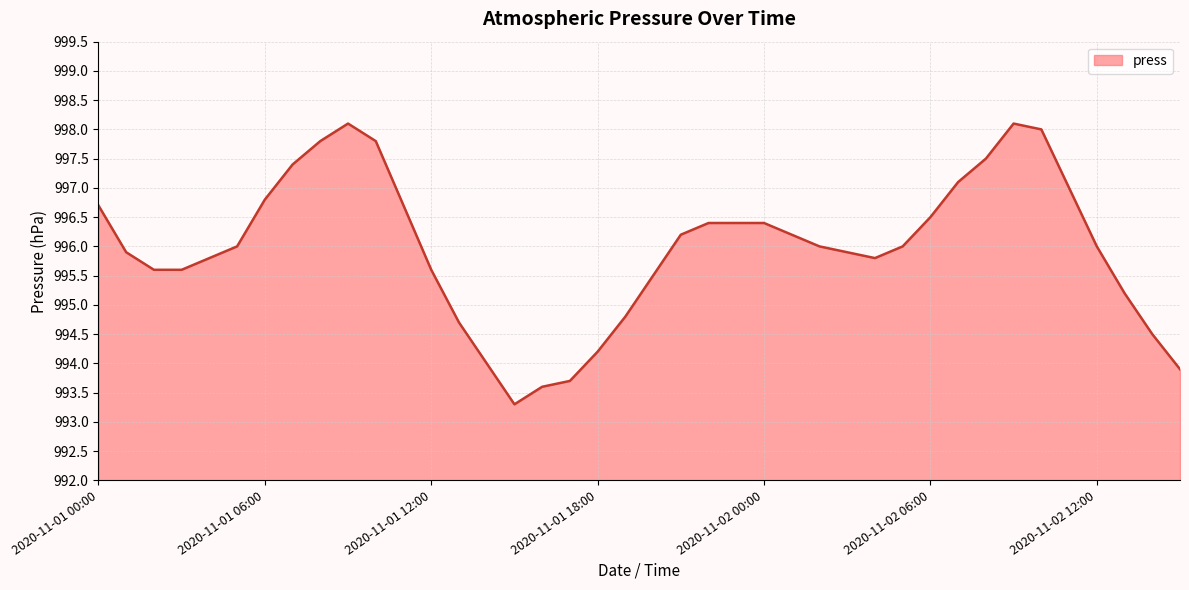

What is the maximum value shown in the chart?

998.1